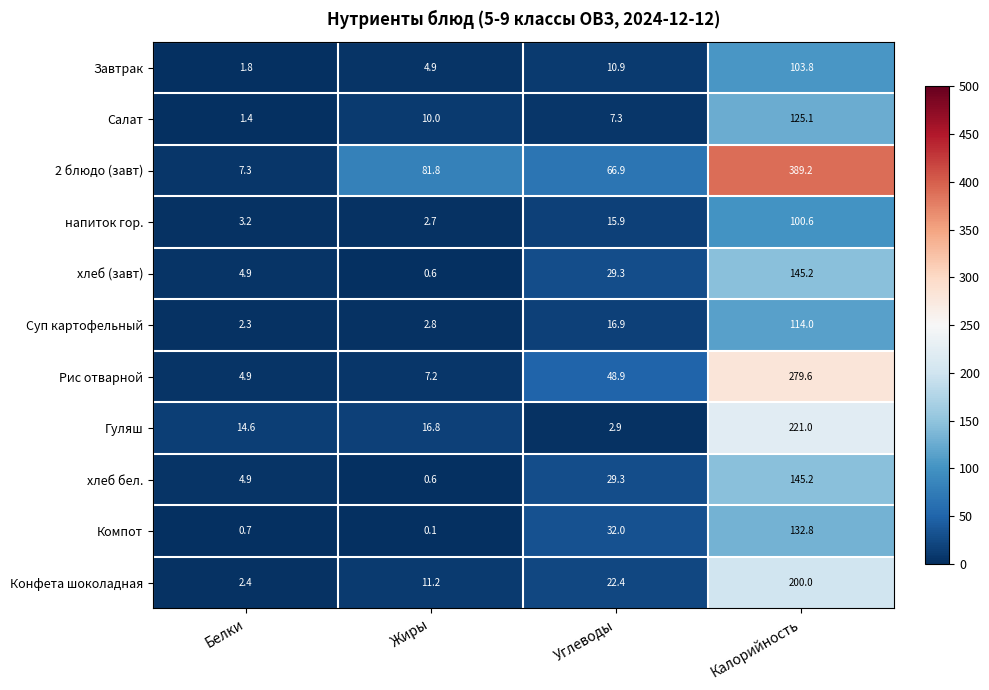

Where is Суп картофельный nearest to the value 58?

Углеводы